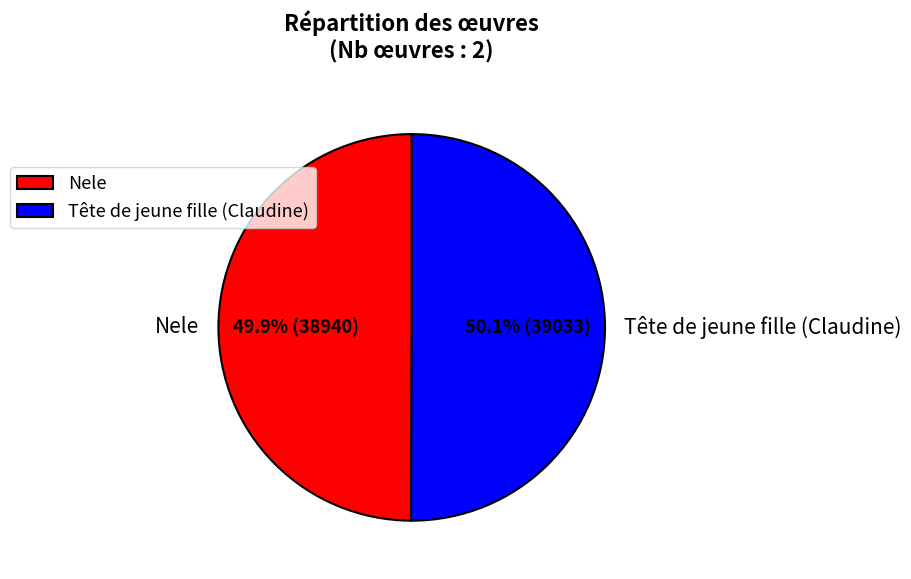

Is it true that Tête de jeune fille (Claudine) is 50% of the pie?

True